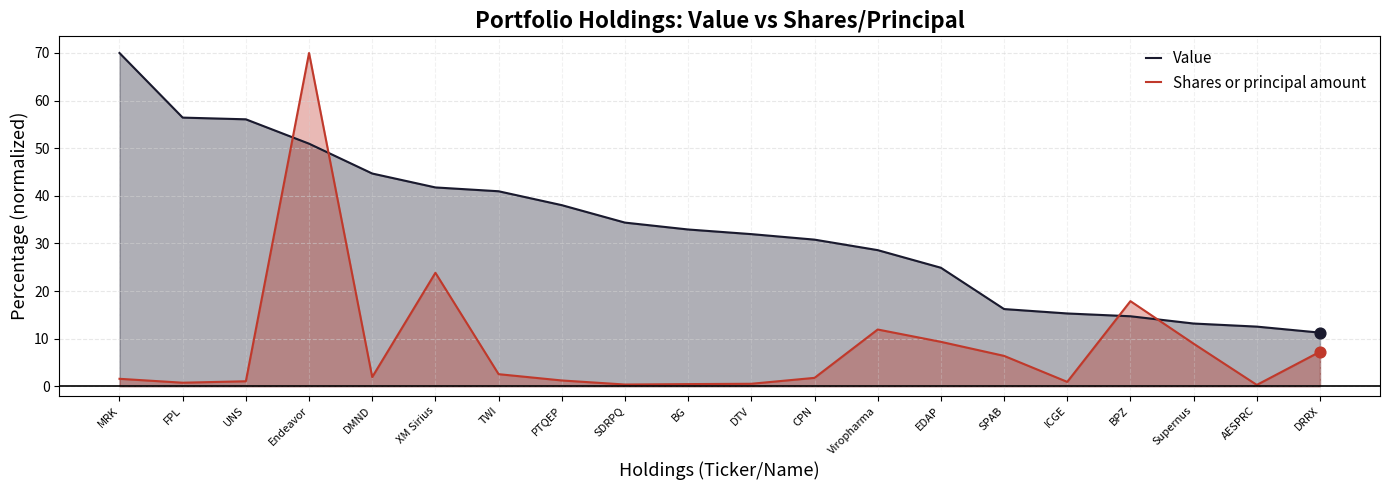

What is the total value across all series at Endeavor?

121.0